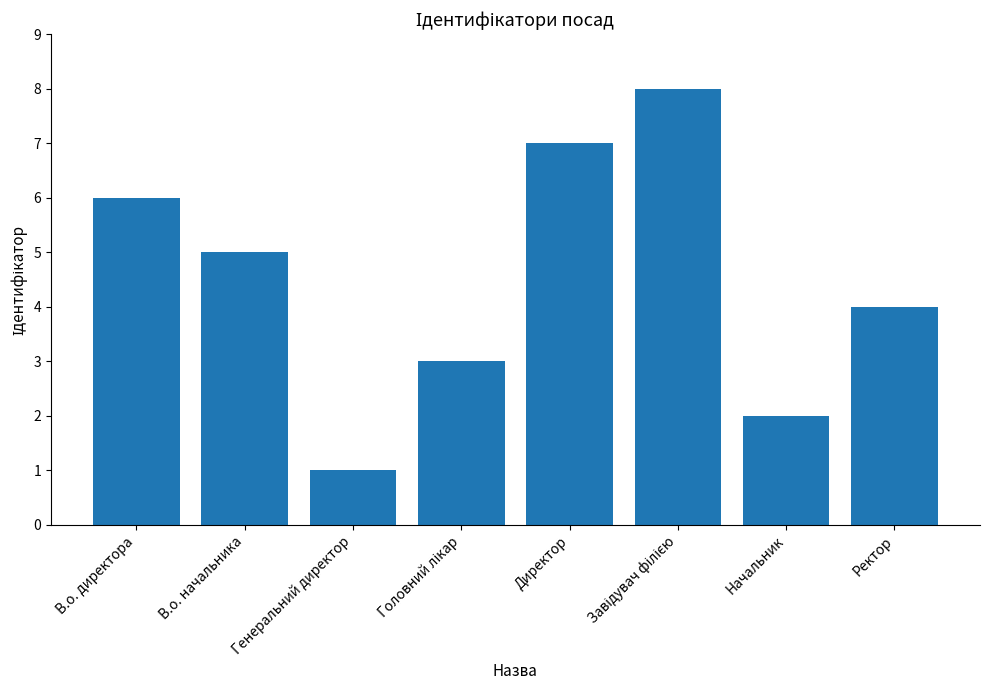

What is the change in value from В.о. директора to Генеральний директор?

-5